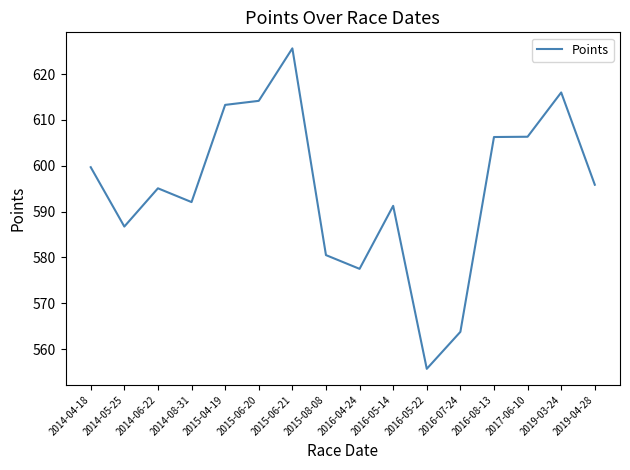

What is the ratio of the value at 2015-04-19 to the value at 2014-05-25?

1.0